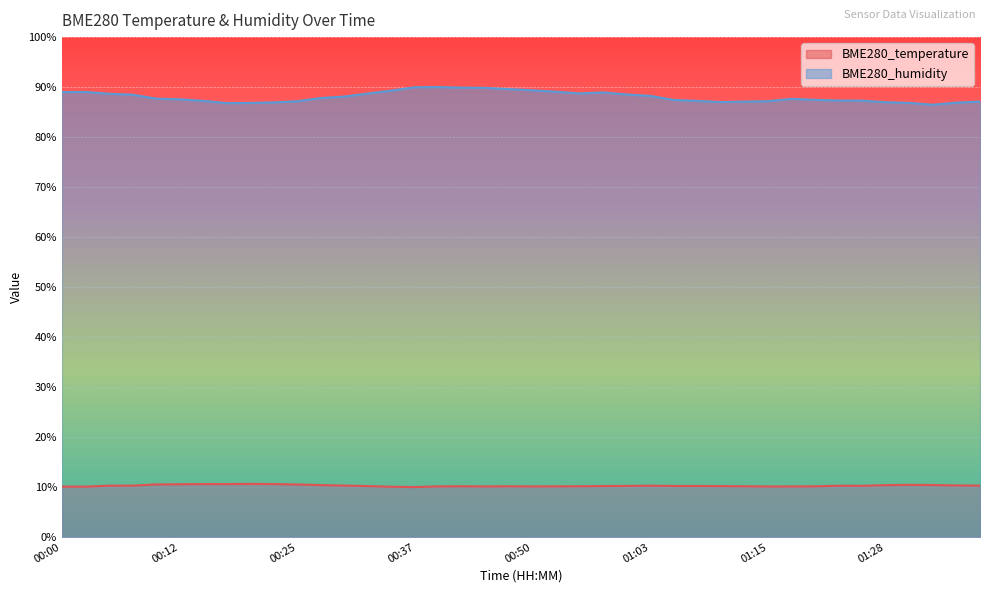

Between 01:26 and 00:03, which is larger?

01:26